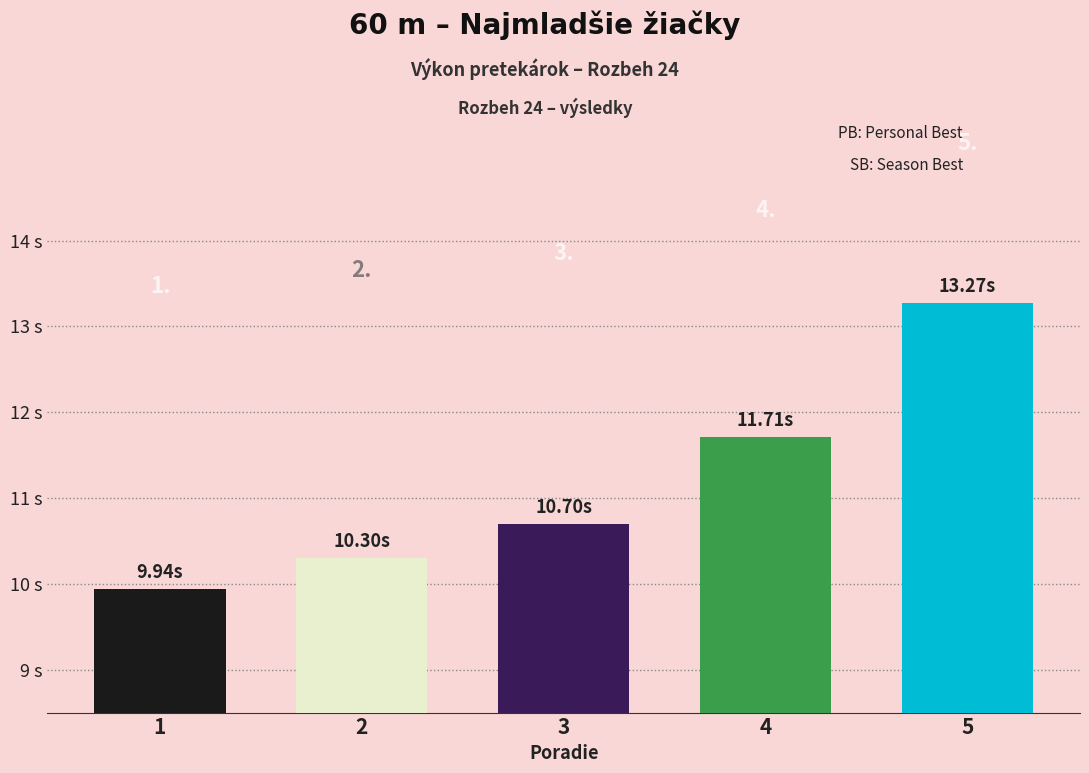

Reading left to right, extract all data points from this chart.

1=9.9	2=10.3	3=10.7	4=11.7	5=13.3